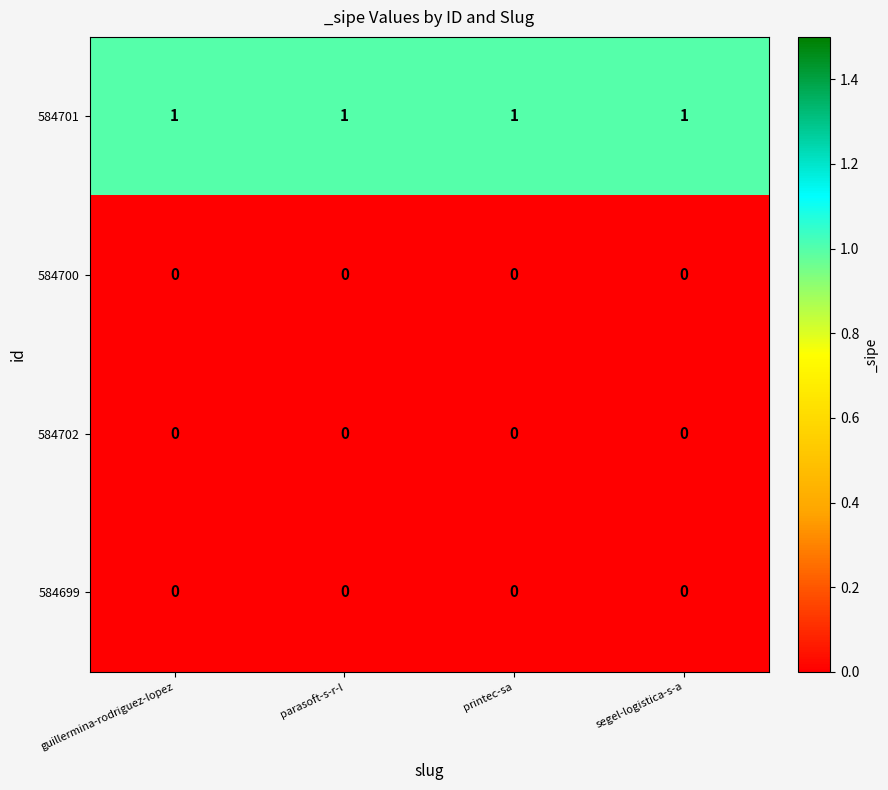

How many distinct data groups are displayed?

4